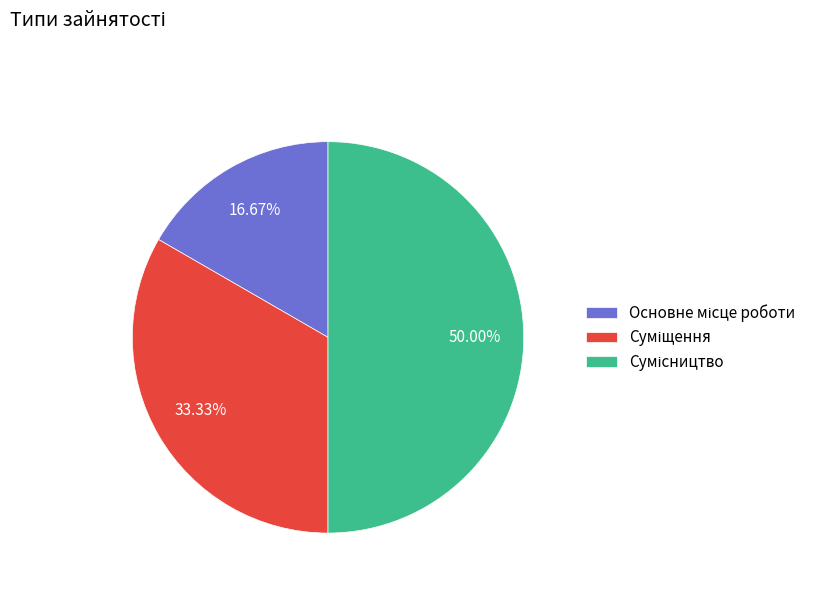

Between Основне місце роботи and Сумісництво, which is larger?

Сумісництво